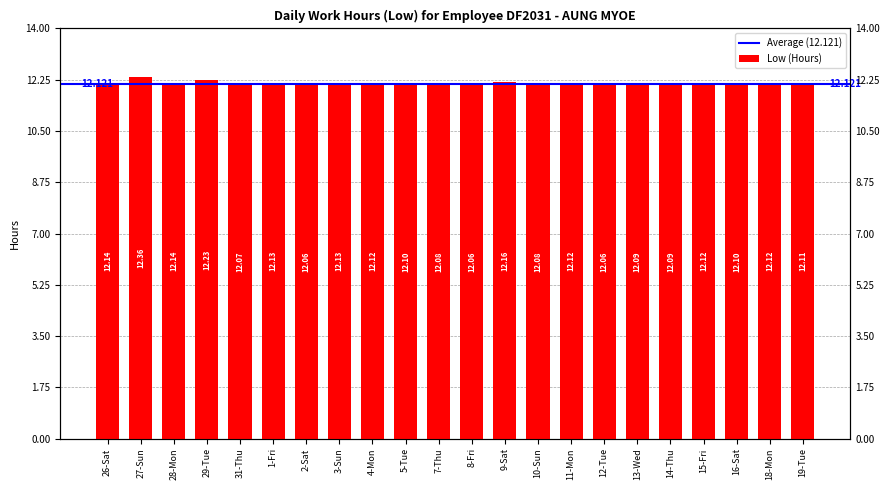

Reading left to right, extract all data points from this chart.

12.1	12.4	12.1	12.2	12.1	12.1	12.1	12.1	12.1	12.1	12.1	12.1	12.2	12.1	12.1	12.1	12.1	12.1	12.1	12.1	12.1	12.1